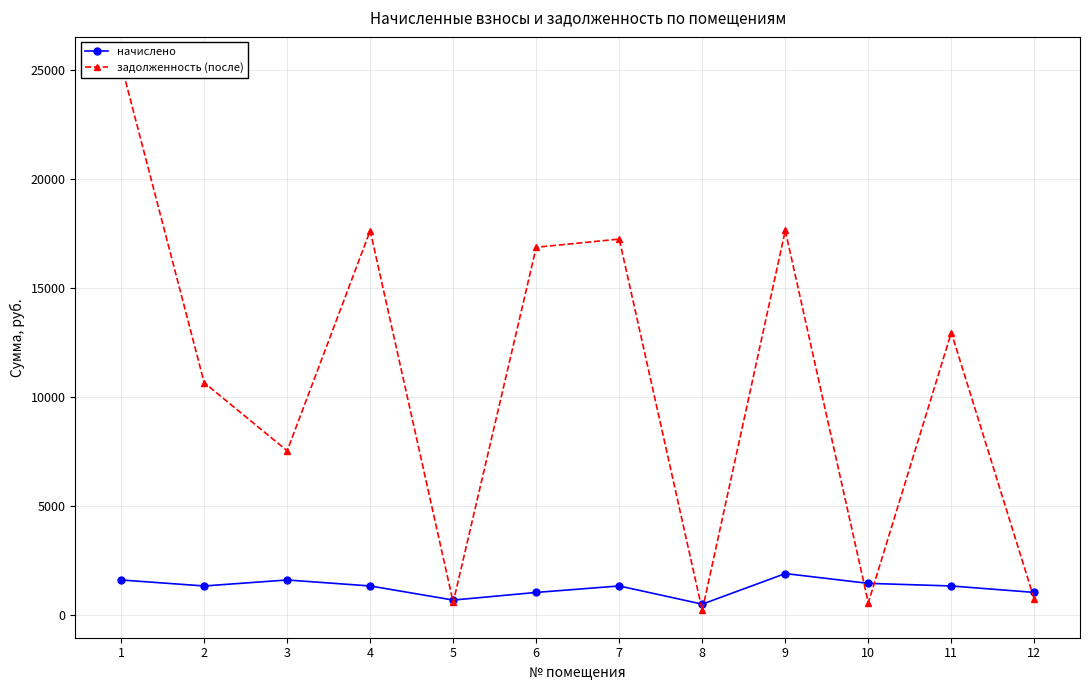

At which category is the sum across all series the highest?

1